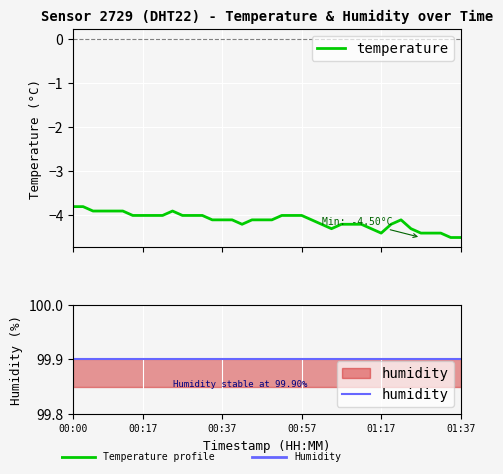

What is the total value across all series at 10?

96.0